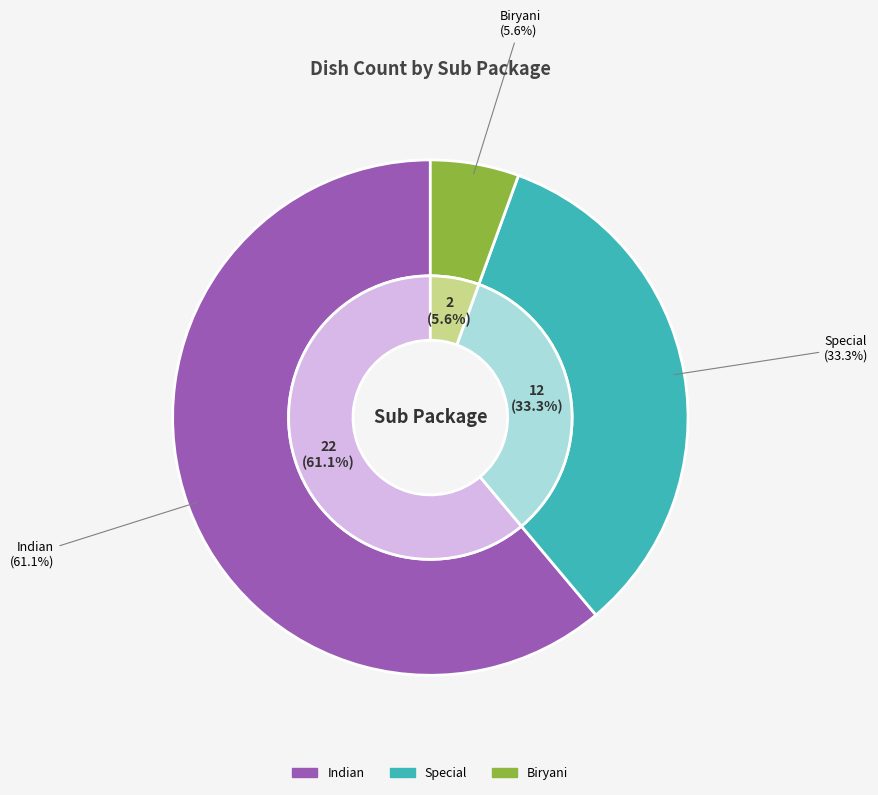

What is the change in value from Indian to Biryani?

-20